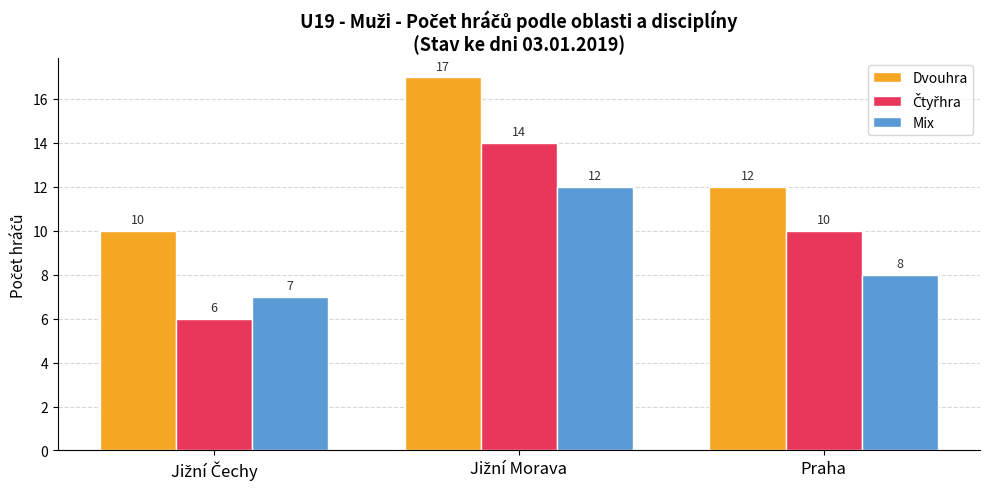

What is the difference between the maximum and minimum values in the Dvouhra series?

7